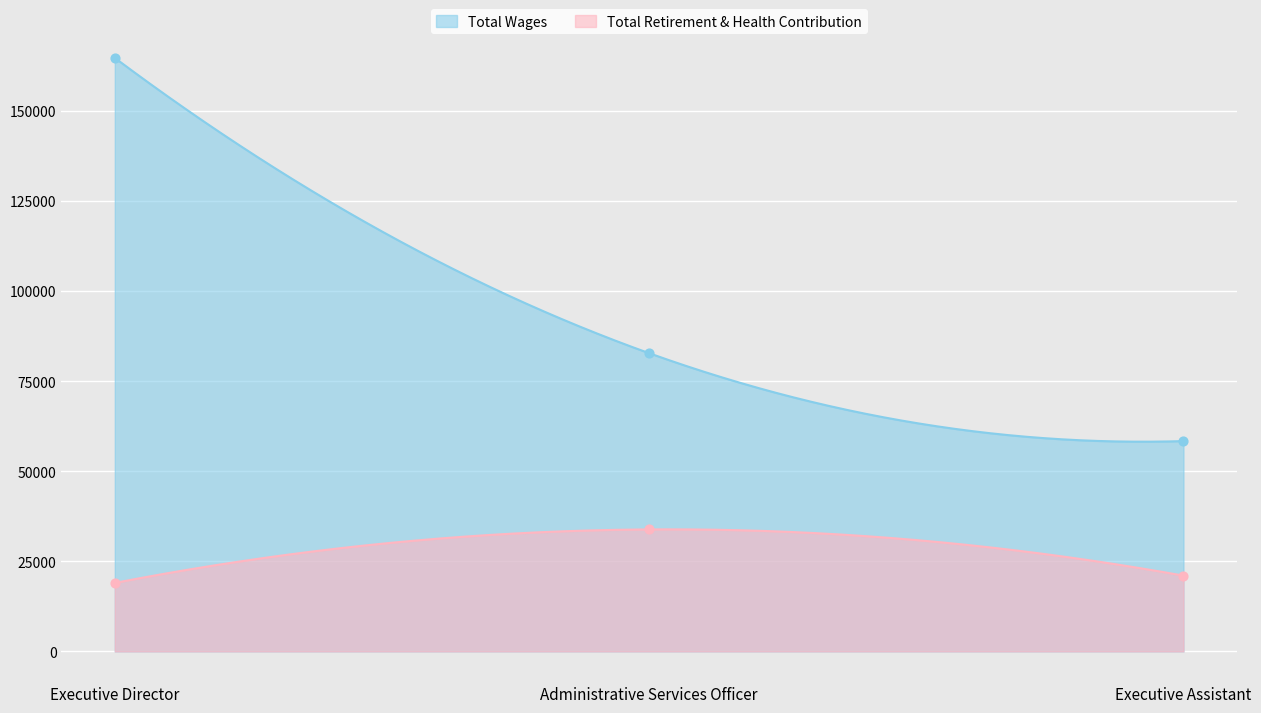

Which series has the largest Y range (max minus min)?

Total Wages